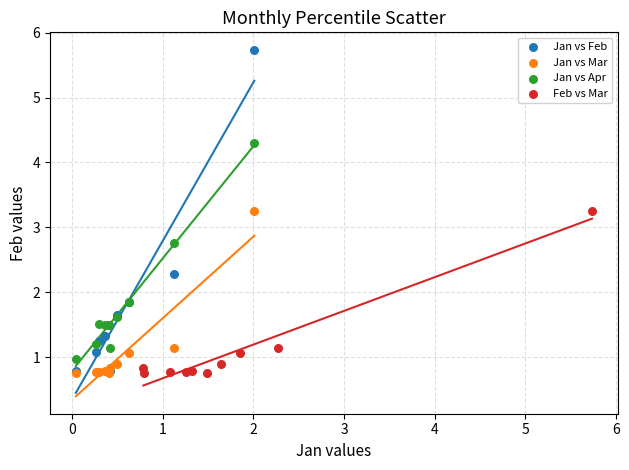

Which series has the largest Y range (max minus min)?

Jan vs Feb